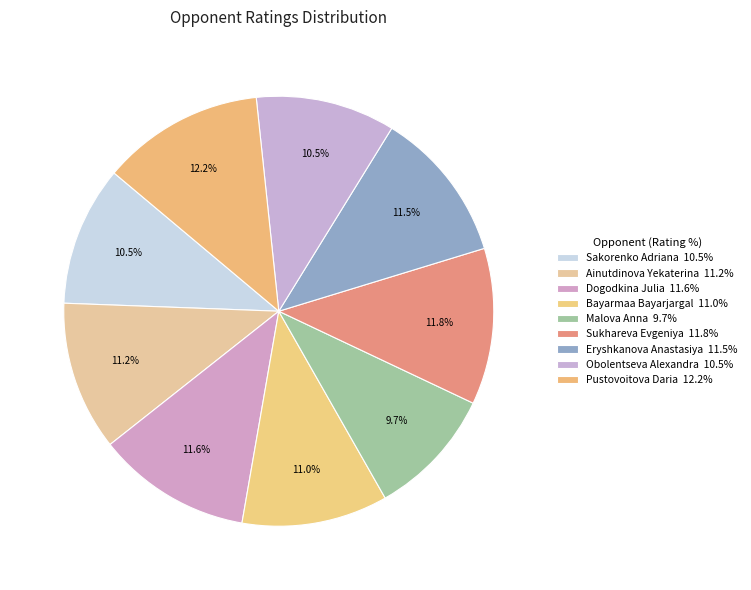

To the nearest percent, what portion does Malova Anna represent?

10%